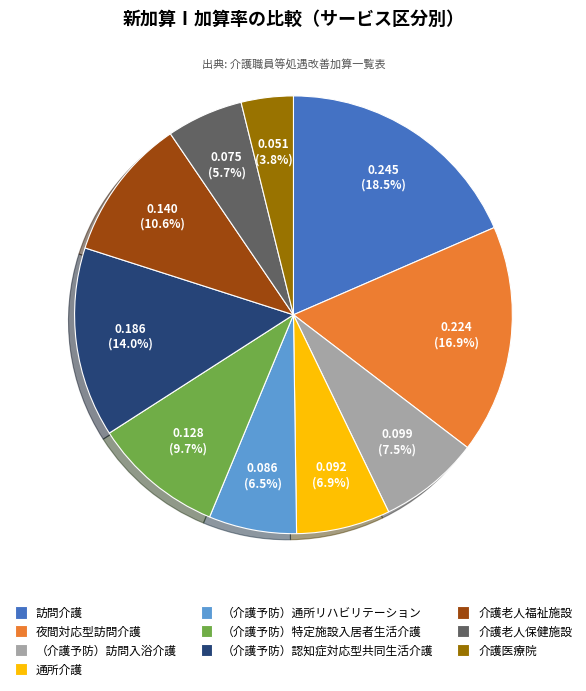

Which category has the biggest portion of the pie?

訪問介護